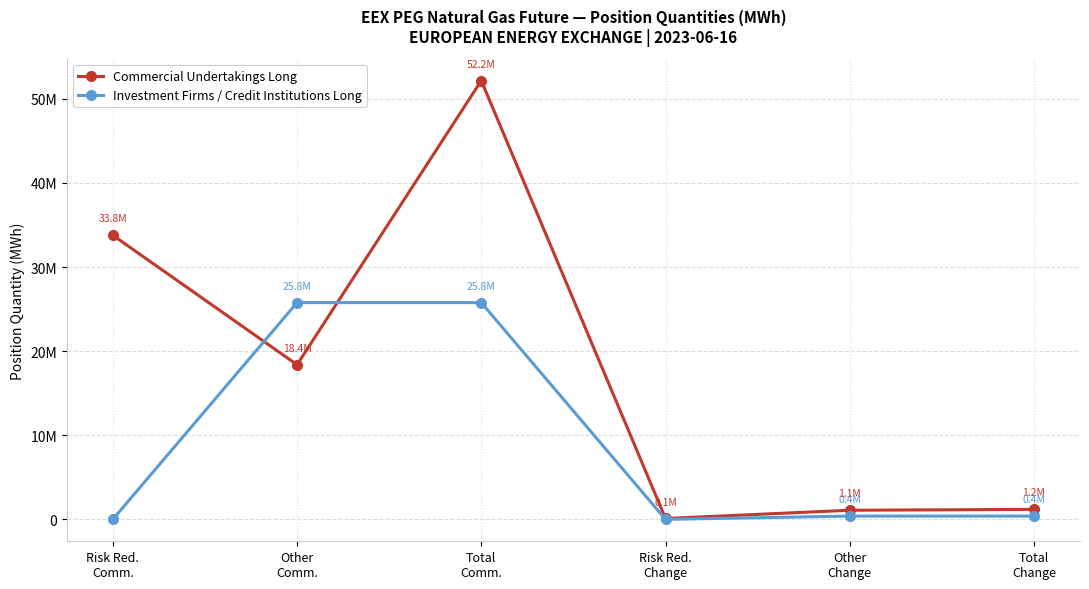

Does the chart display data point markers on the line(s)?

Yes